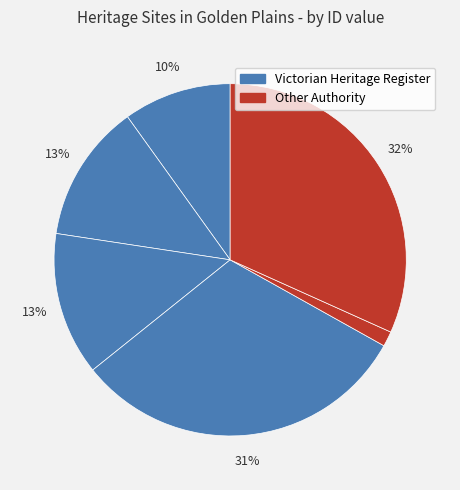

Is there any slice that represents more than half of the pie?

No